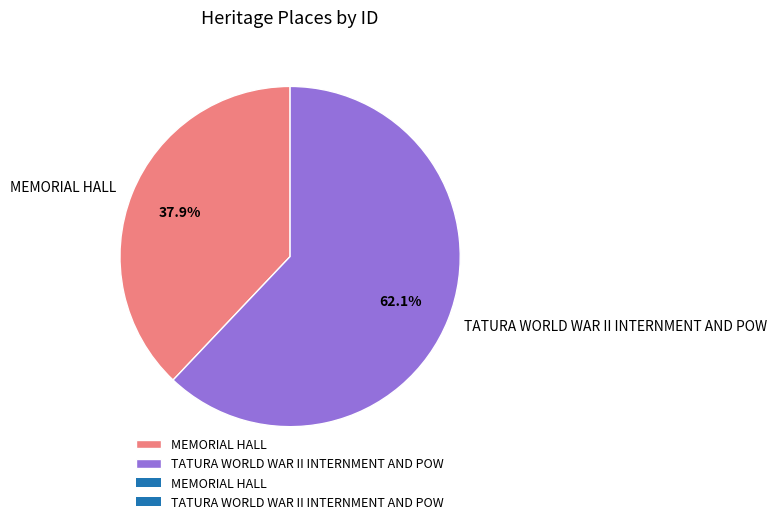

How many segments does this pie chart have?

2